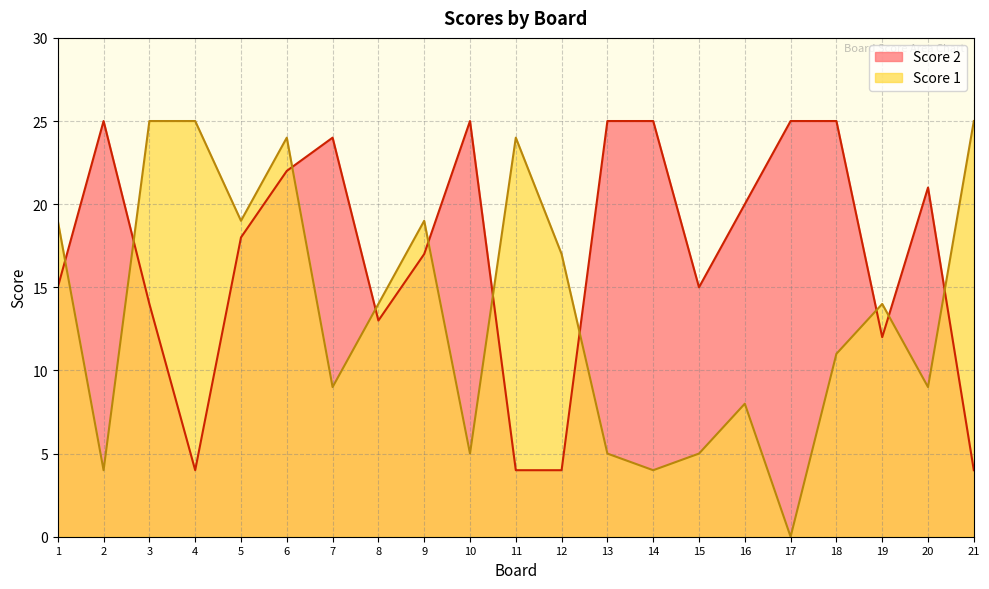

Does the chart have visible grid lines?

Yes